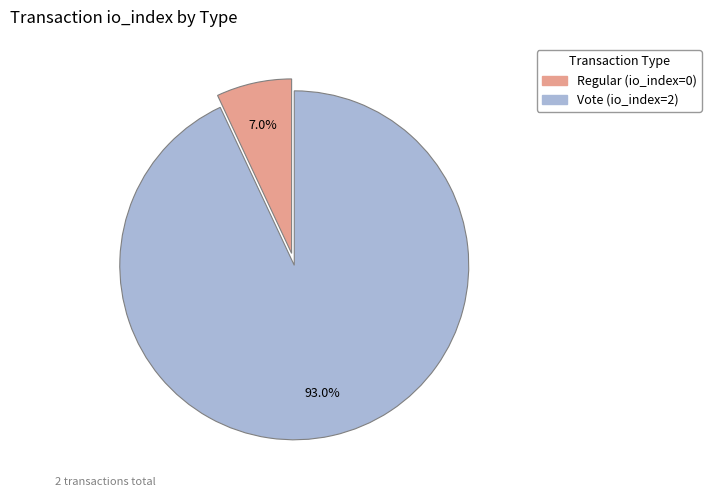

Is Regular the majority of the pie?

No